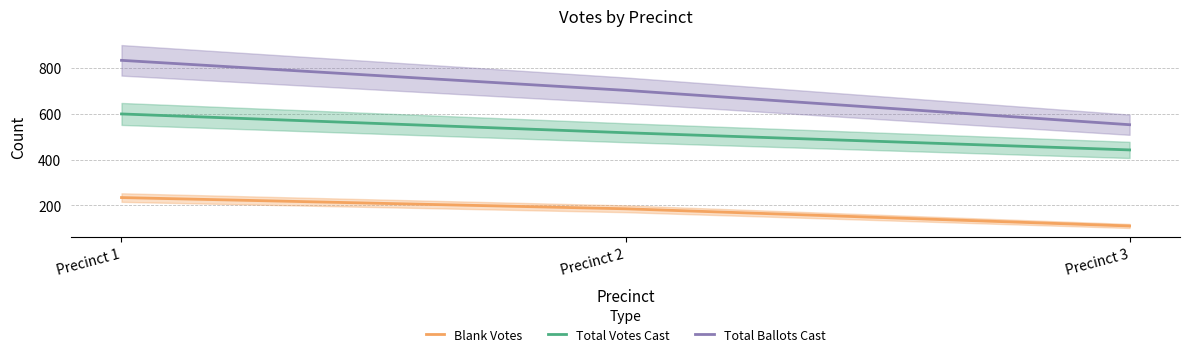

What is the difference between the maximum and minimum values in the Total Votes Cast series?

157